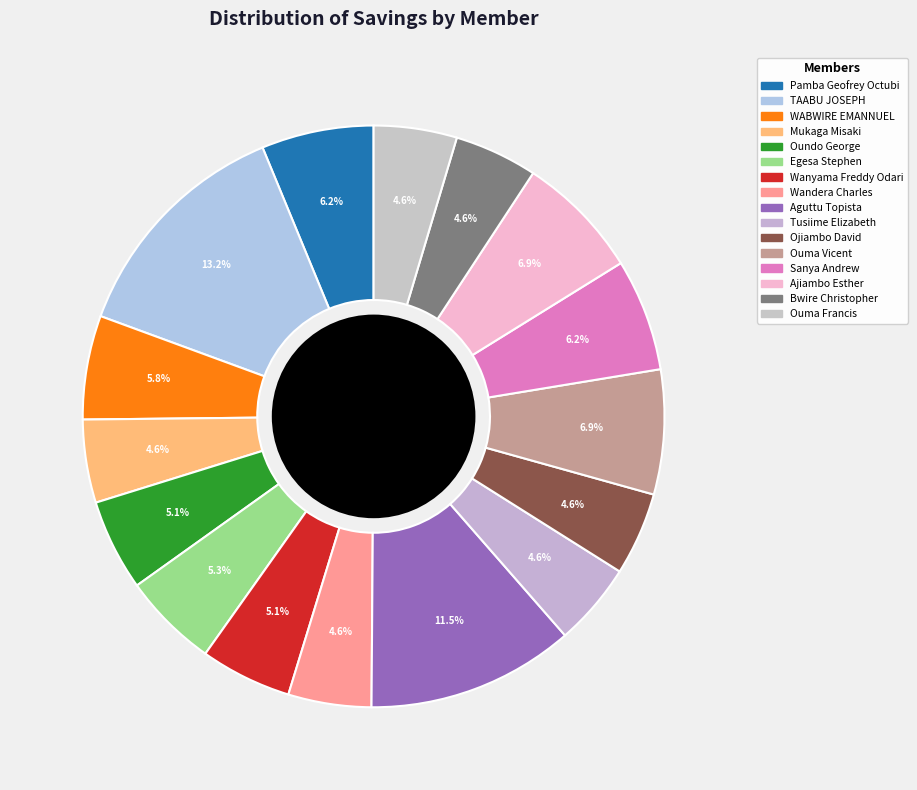

Count the number of slices in the pie.

16